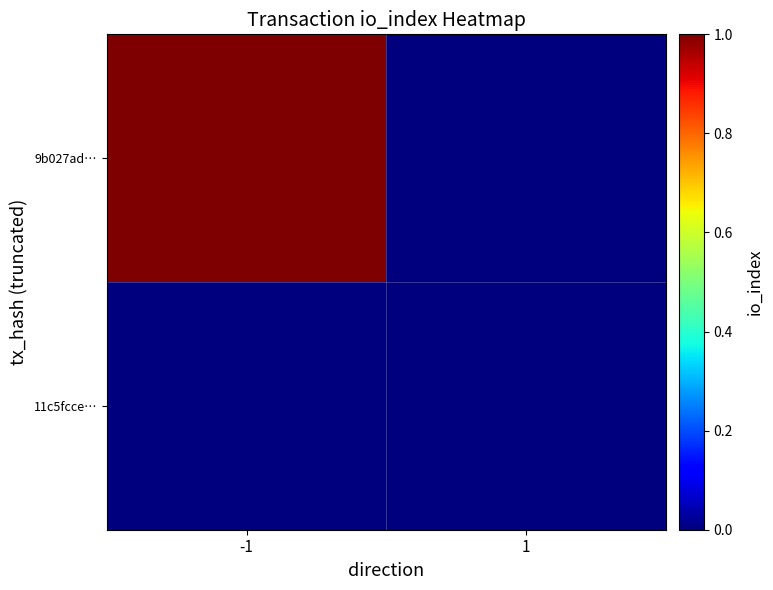

Rank the series at 1 from lowest to highest value.

9b027ad…, 11c5fcce…